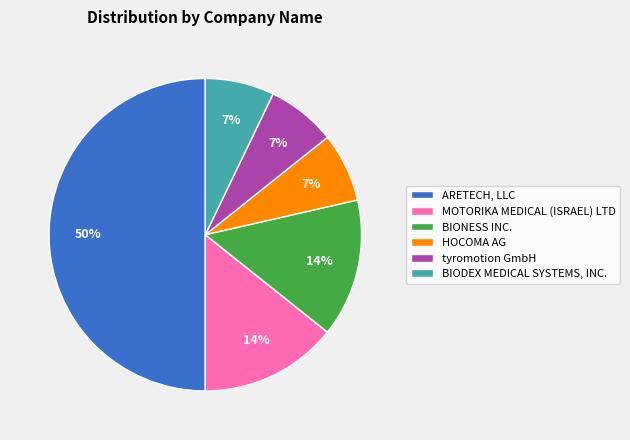

To the nearest percent, what is the difference between the tyromotion GmbH and ARETECH, LLC slice percentages?

43%